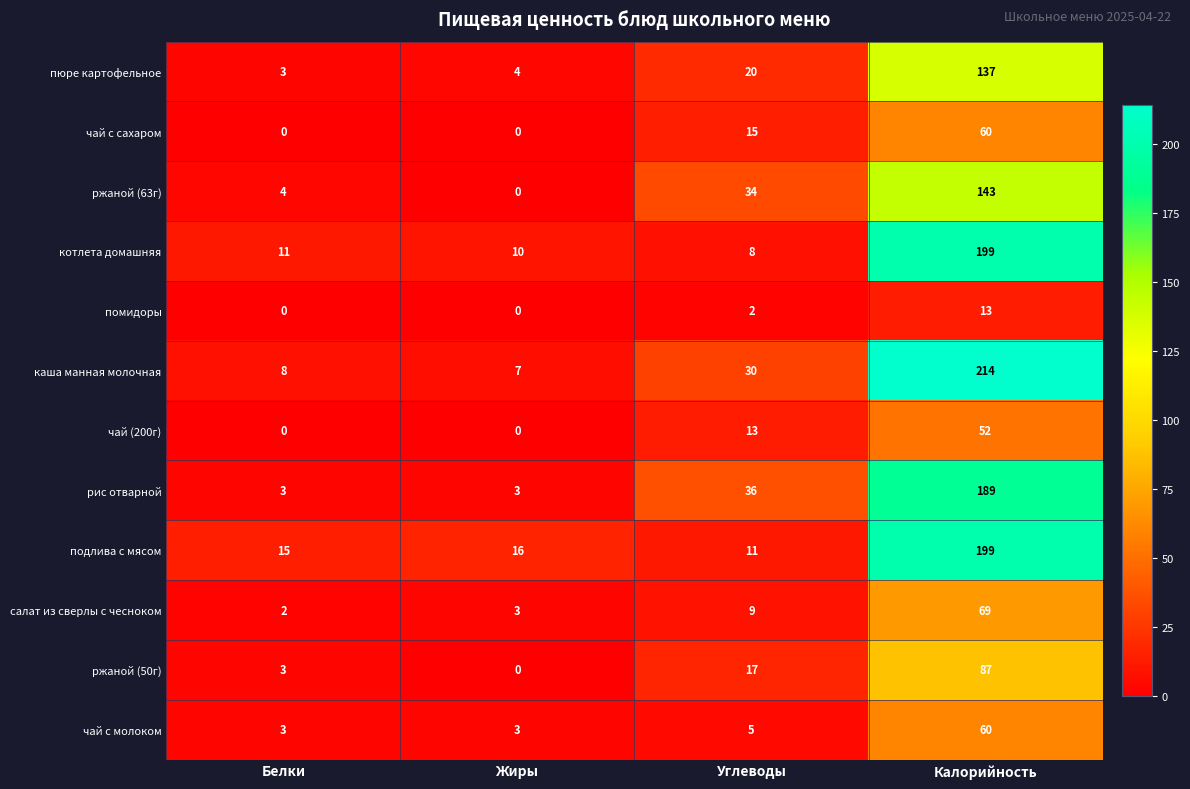

Between Белки and Жиры, which series saw the biggest shift?

ржаной (63г)